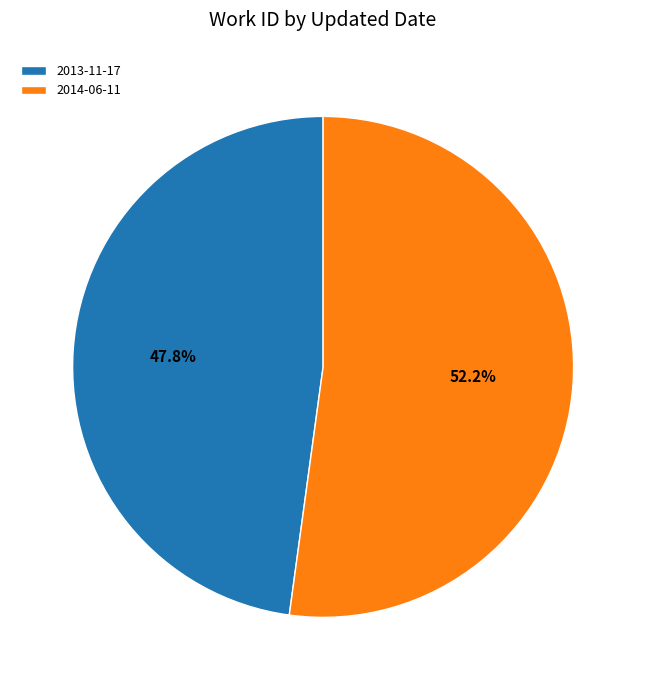

What is the largest slice in the pie chart?

2014-06-11